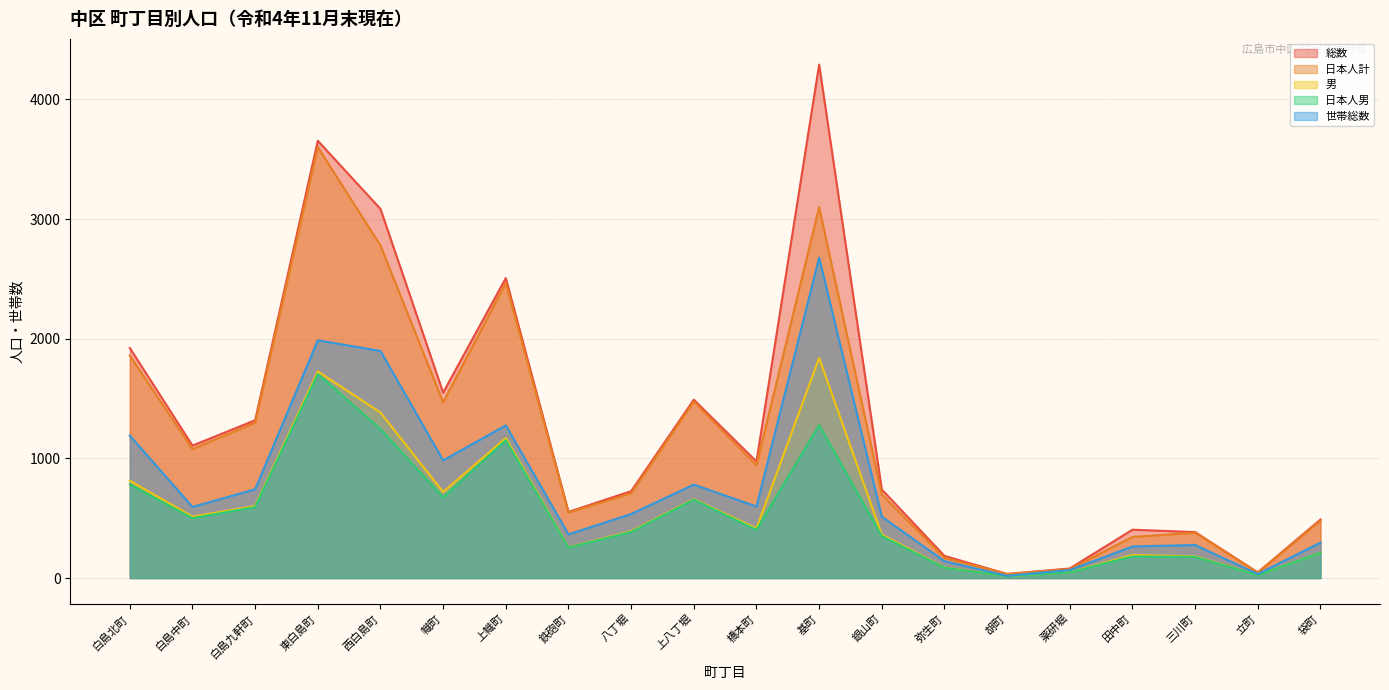

The 男 series shows 438 at 鉄砲町. True or false?

False